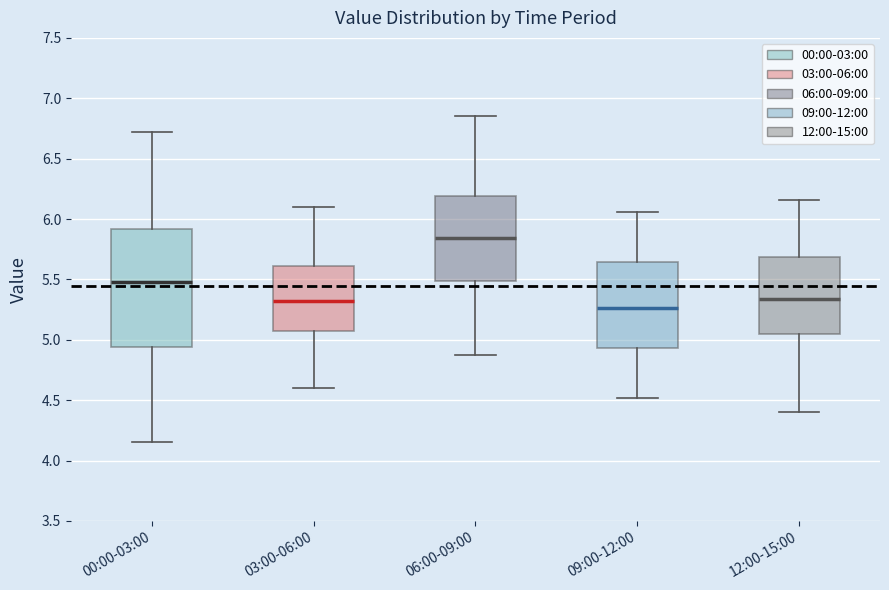

Reading left to right, transcribe this box plot: for each box, give where its median line is, the range the box spans, and where its two whiskers end, as read against the y-axis. The values are not printed on the chart, so give them approximately, as read against the axis.

00:00-03:00: median 5.50, box 4.95 to 5.90, whiskers 4.15 to 6.70
03:00-06:00: median 5.35, box 5.05 to 5.60, whiskers 4.60 to 6.10
06:00-09:00: median 5.85, box 5.50 to 6.20, whiskers 4.85 to 6.85
09:00-12:00: median 5.25, box 4.95 to 5.65, whiskers 4.50 to 6.05
12:00-15:00: median 5.35, box 5.05 to 5.70, whiskers 4.40 to 6.15